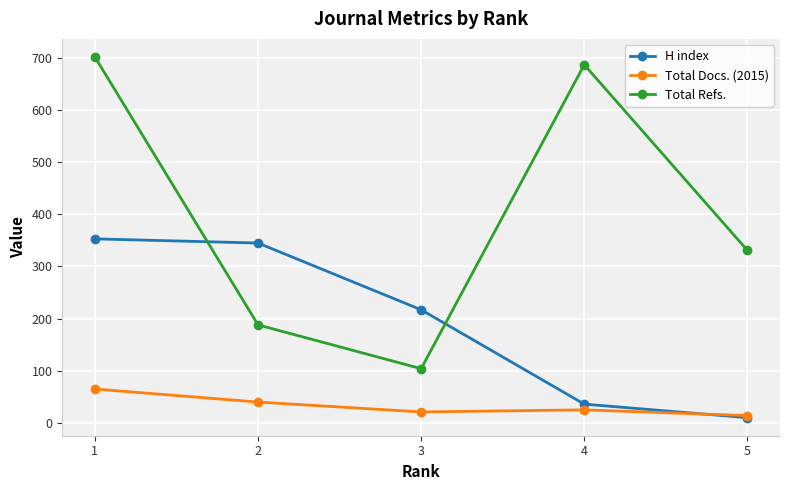

Does the chart have visible grid lines?

Yes